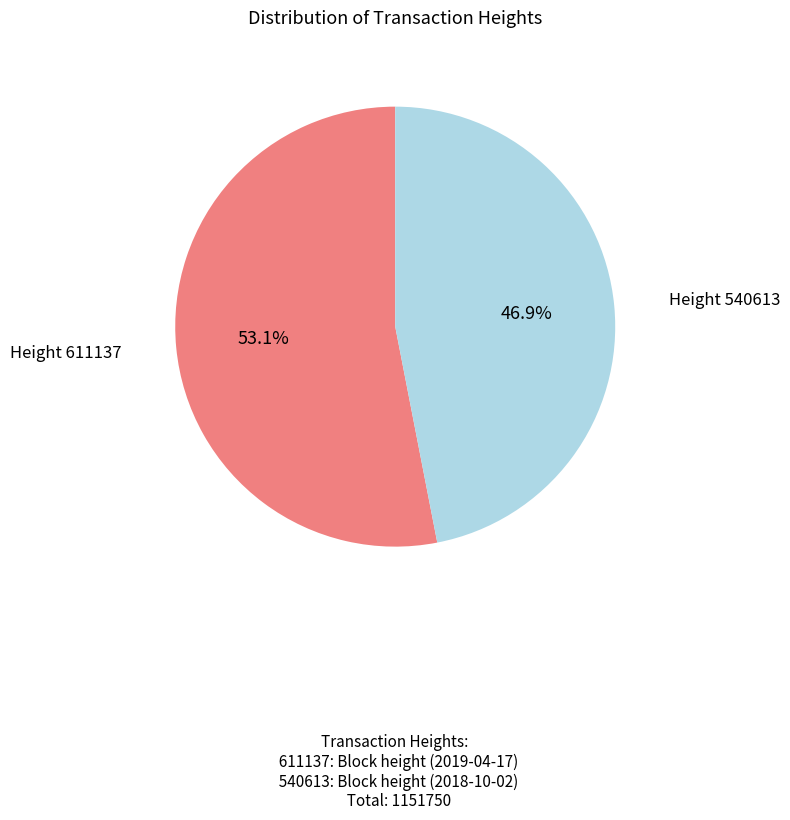

Do Height 540613 and Height 611137 together represent more than half of the pie?

Yes